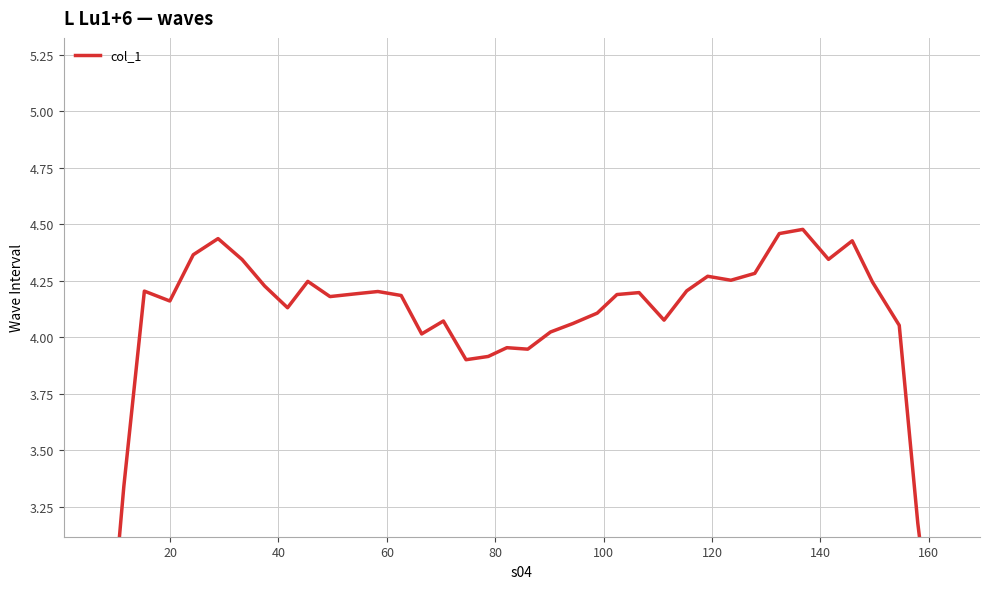

What is the value of the 25th point from the left?

4.2